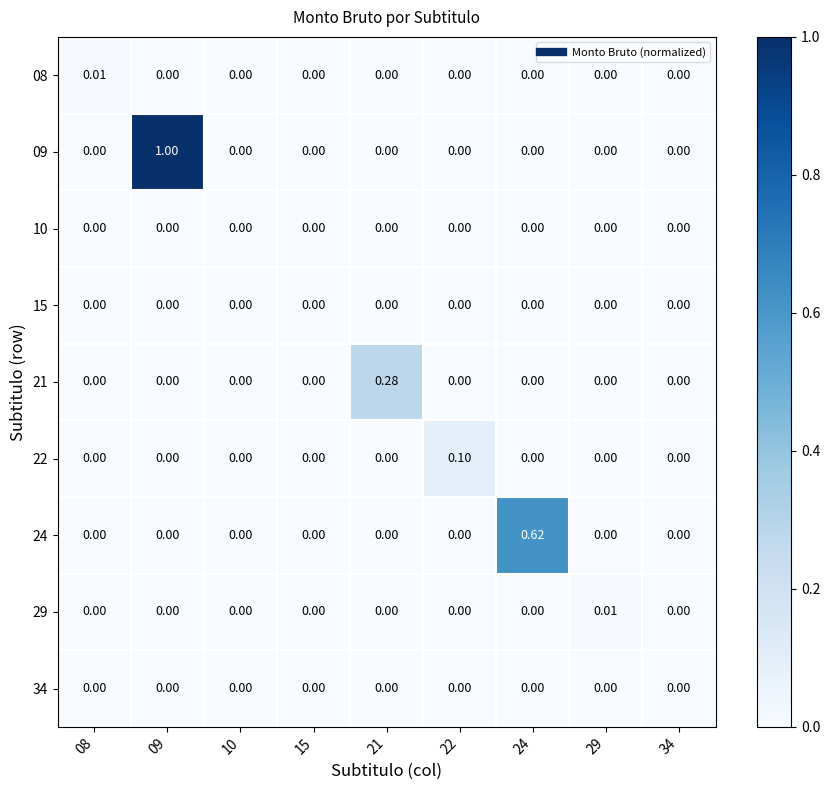

How many categories are shown in the chart?

9